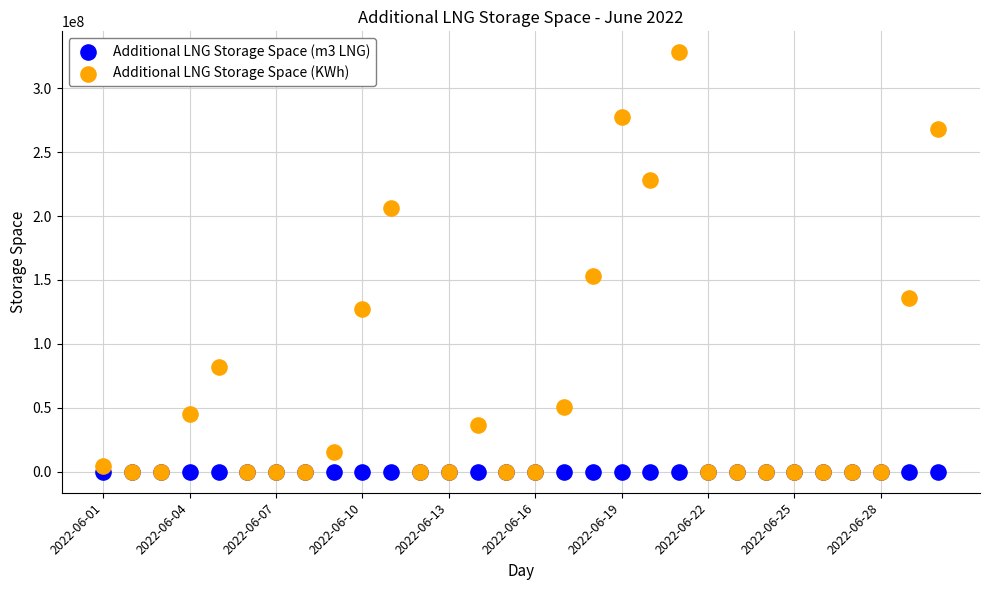

Which series has the widest spread of Y values?

Additional LNG Storage Space (KWh)